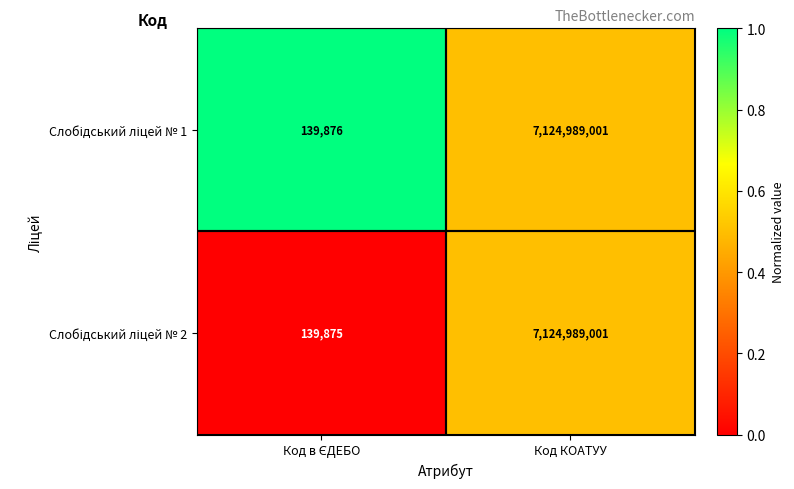

What is the greatest value displayed?

7124989001